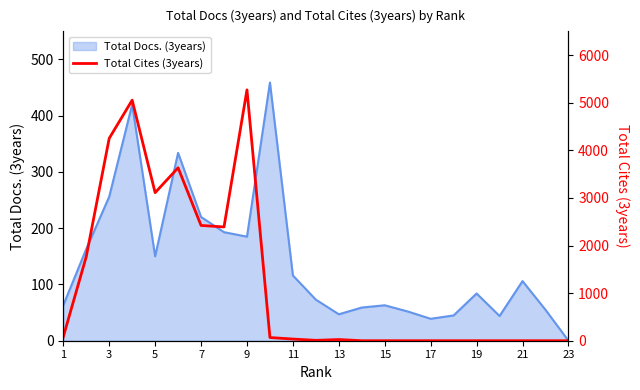

The value of Total Docs. (3years) at 1 is 34. True or false?

False